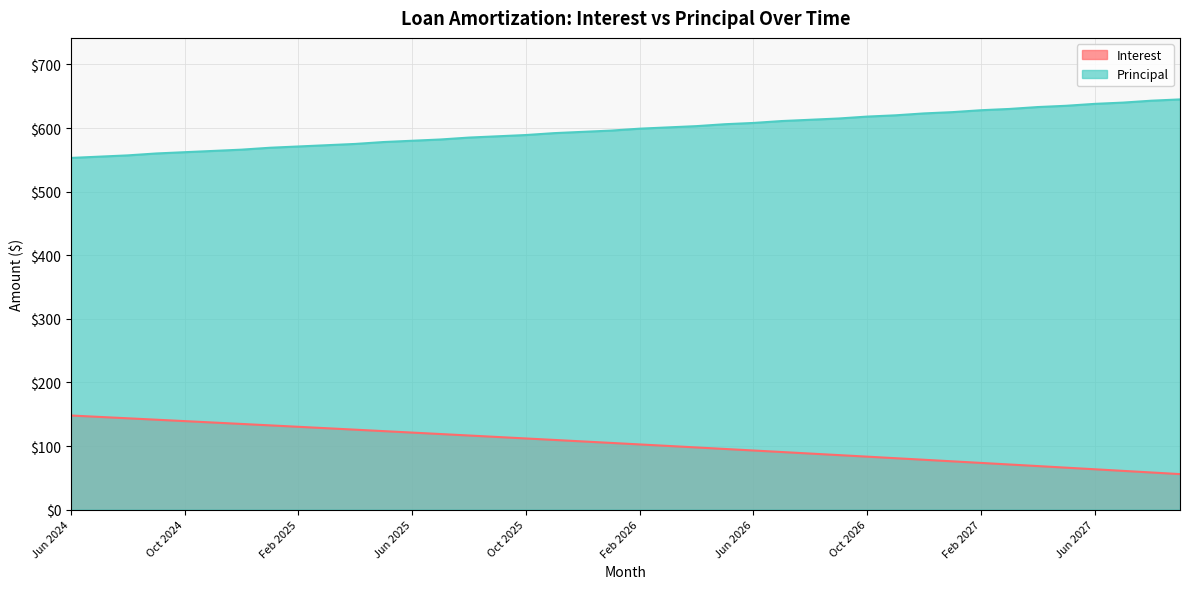

The Interest series shows 134.7 at Dec 2024. True or false?

True